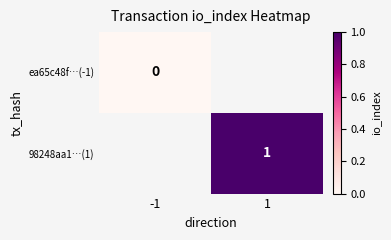

Between -1 and 1, which is larger?

1